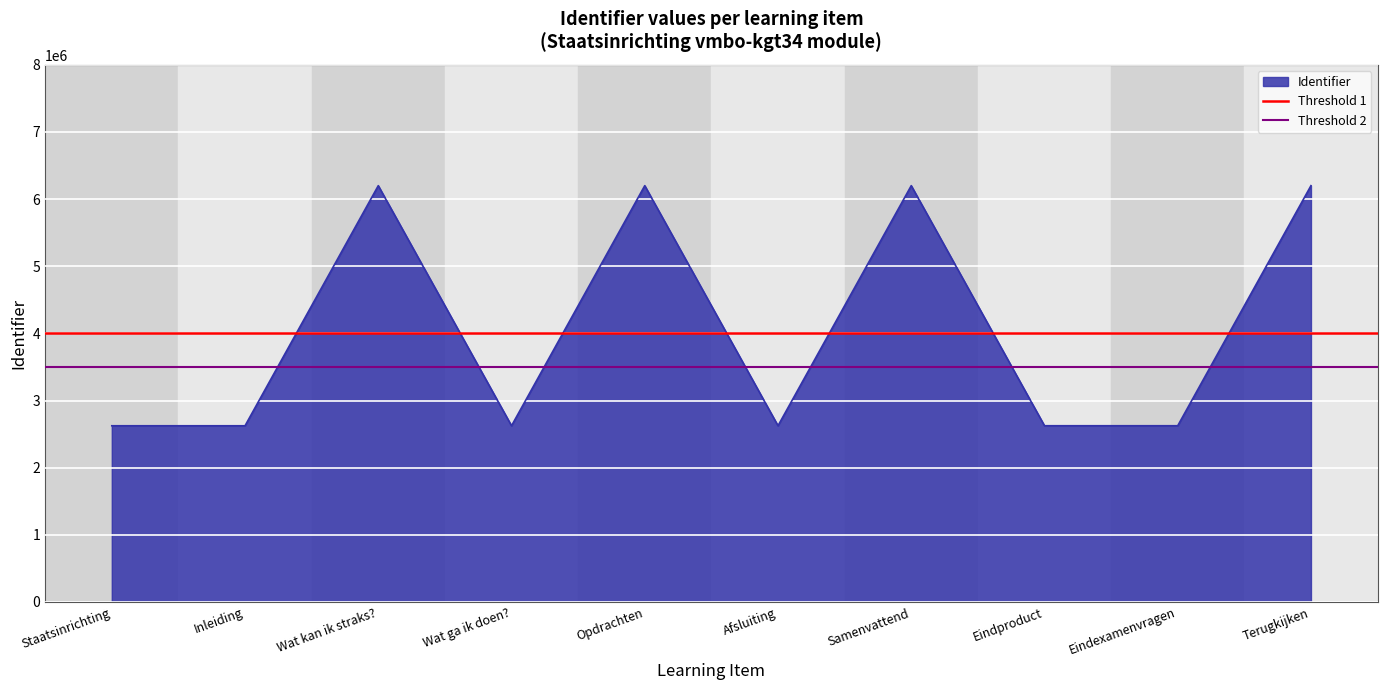

Does the chart display data point markers on the line(s)?

No